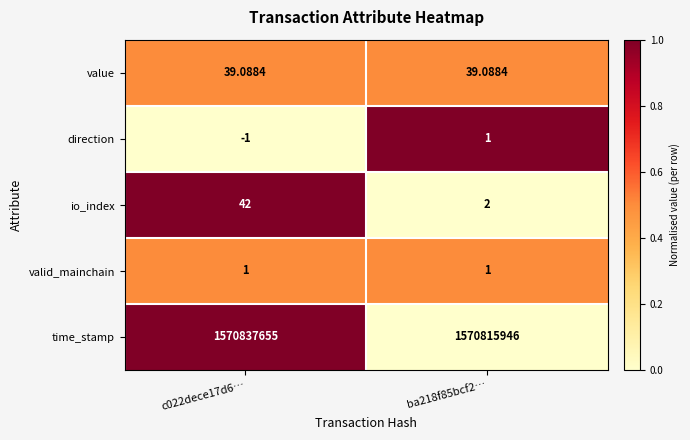

Is the value of value at c022dece17d6… greater than the value of valid_mainchain at c022dece17d6…?

Yes